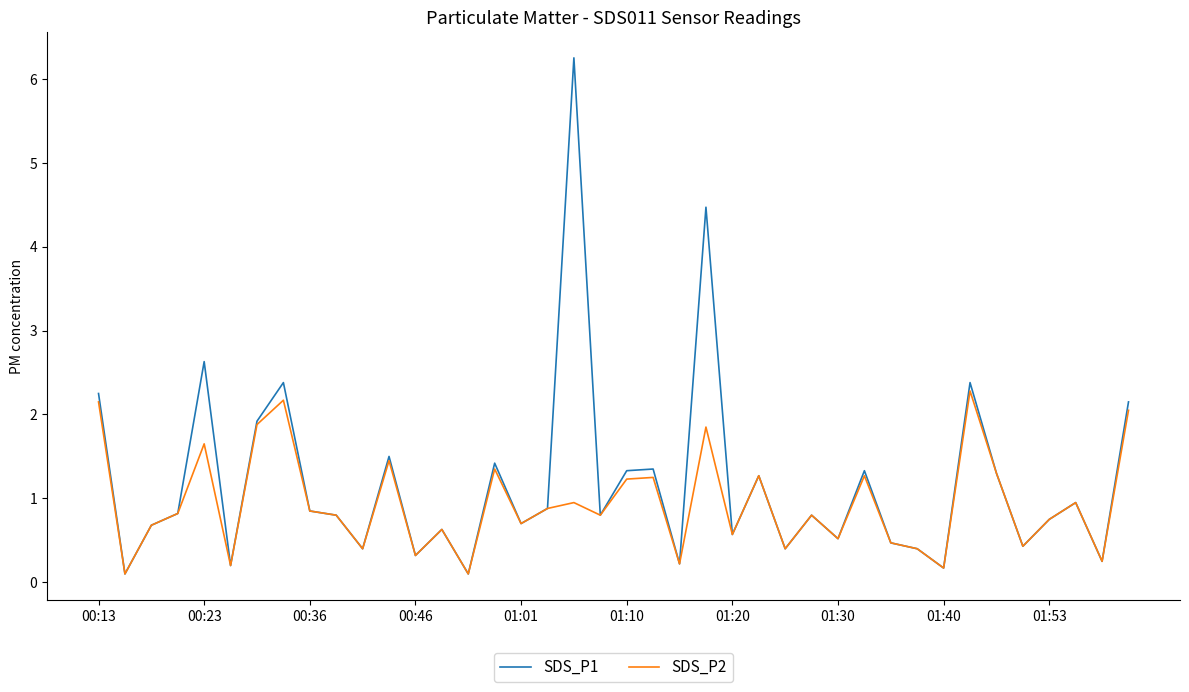

List the series in order of their peak value, highest first.

SDS_P1, SDS_P2